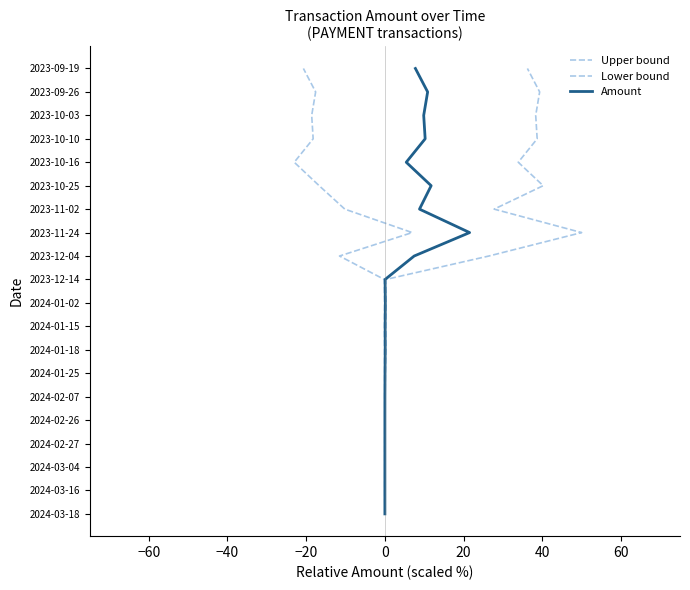

What are all the series names shown in the legend?

Upper bound, Lower bound, Amount